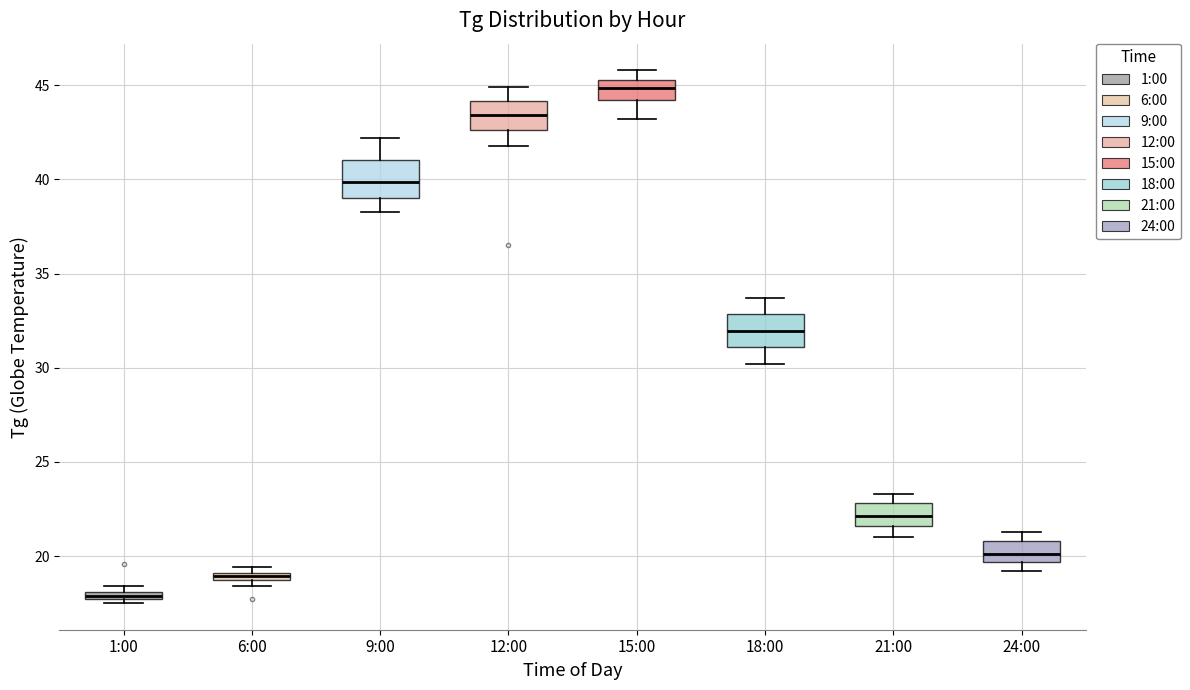

Which box has the lowest median line?

1:00